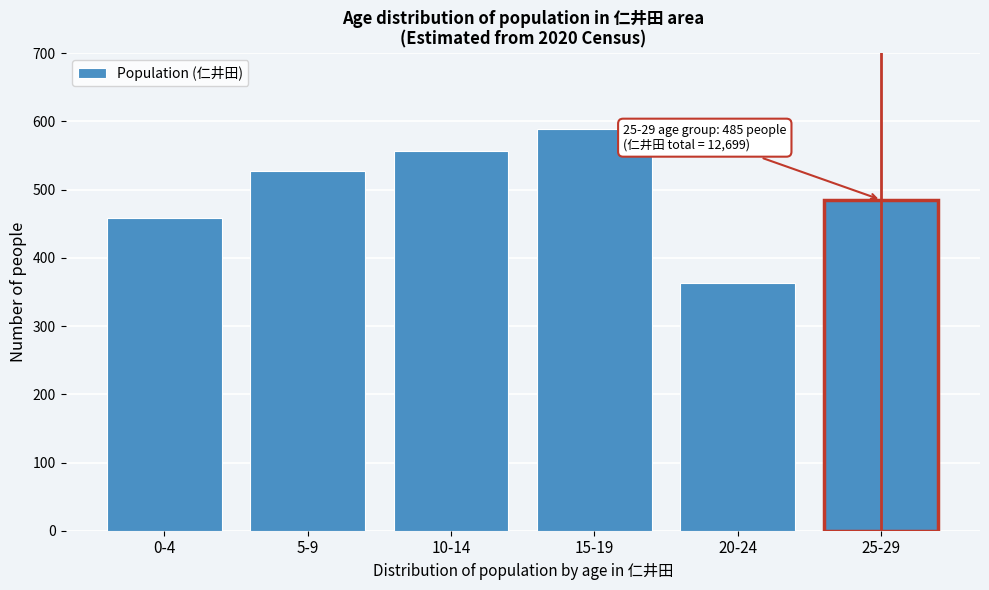

Reading right to left, list all the values displayed in this chart.

25-29=485	20-24=363	15-19=589	10-14=557	5-9=527	0-4=459